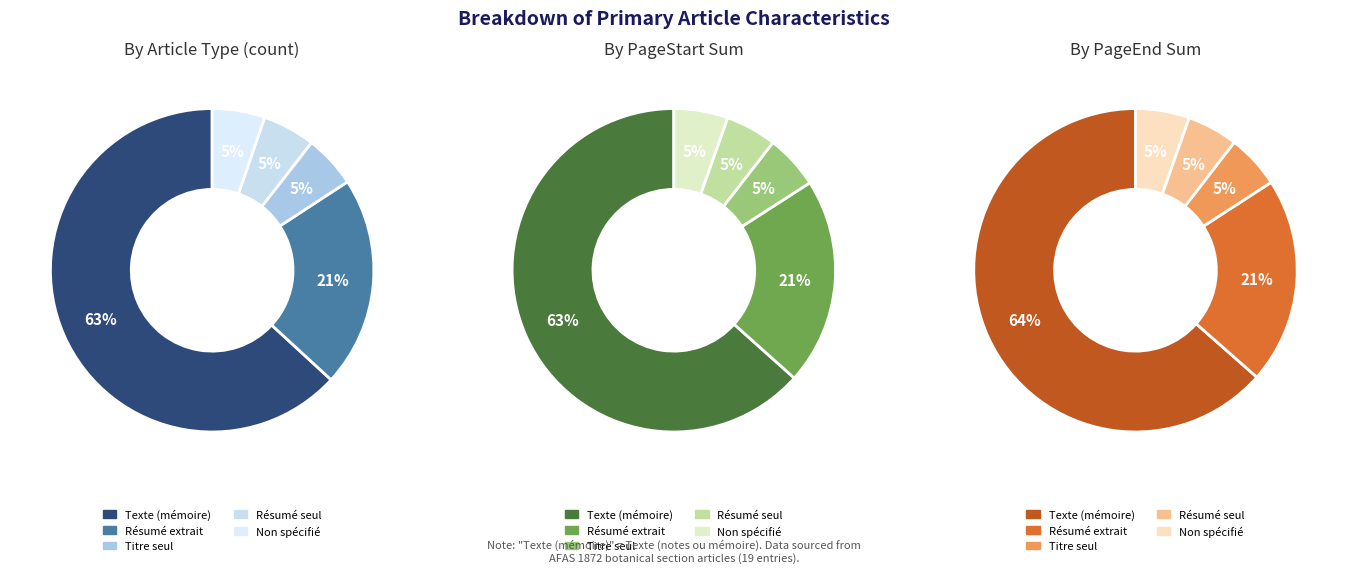

To the nearest percent, what is the average slice percentage?

20%